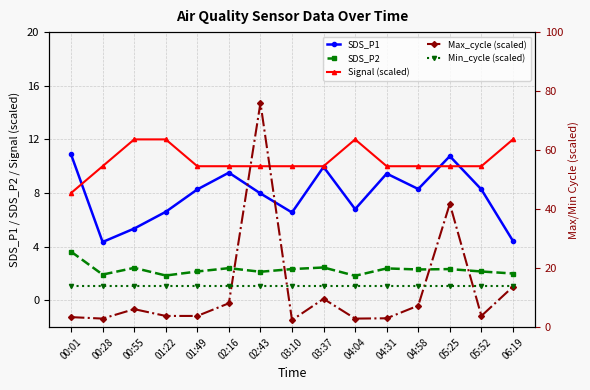

True or false: SDS_P1 has more than 2 points higher than both neighbors.

True